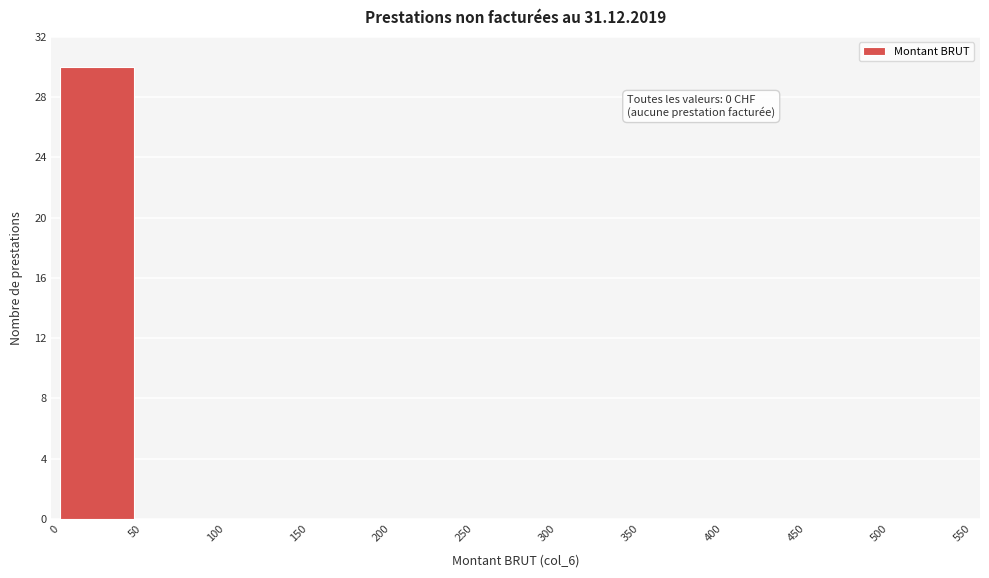

Which range on the x-axis has the tallest bar?

0 to 50